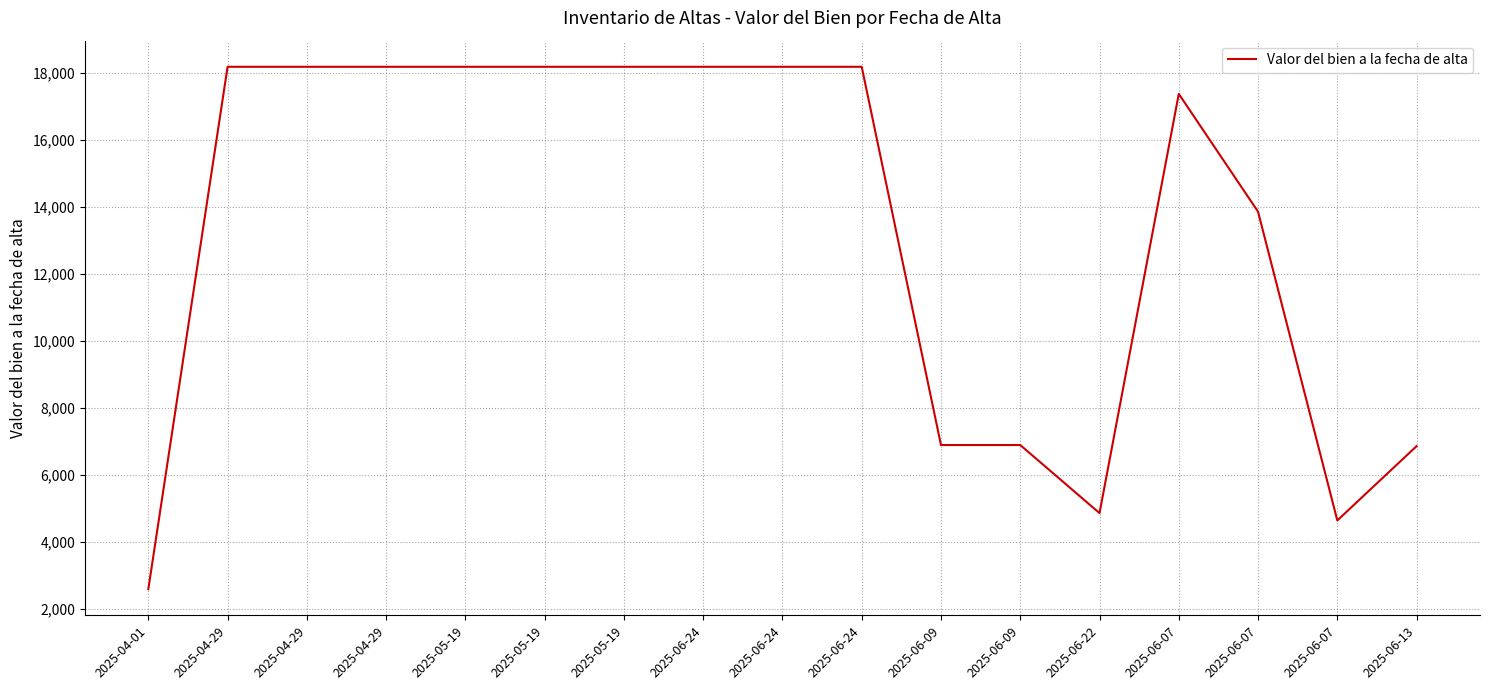

What is the label of the 11th point from the right?

2025-05-19